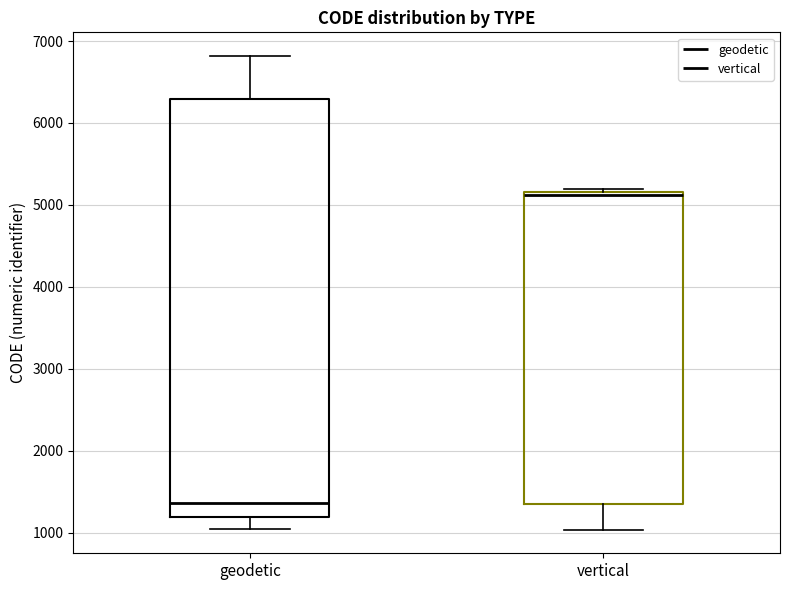

Reading left to right, transcribe this box plot: for each box, give where its median line is, the range the box spans, and where its two whiskers end, as read against the y-axis. The values are not printed on the chart, so give them approximately, as read against the axis.

geodetic: median 1400, box 1200 to 6300, whiskers 1000 to 6800
vertical: median 5100, box 1400 to 5200, whiskers 1000 to 5200 (just above the box's upper edge)